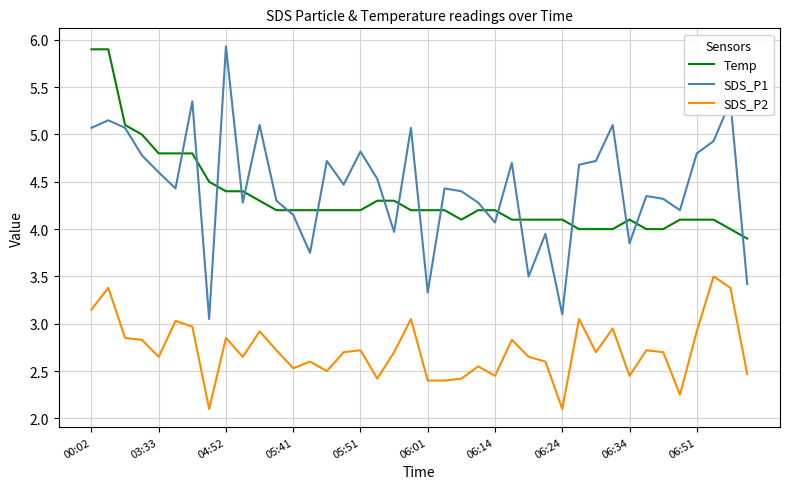

Which series has the largest range (max minus min)?

SDS_P1